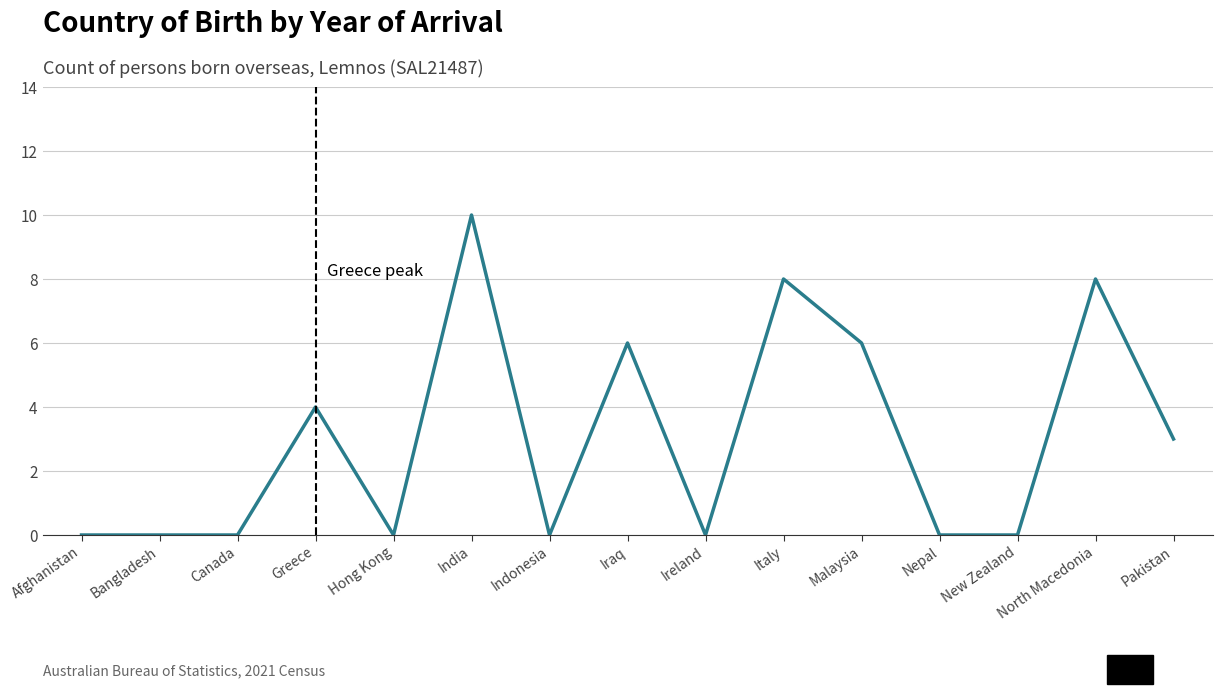

Between India and Hong Kong, which is larger?

India